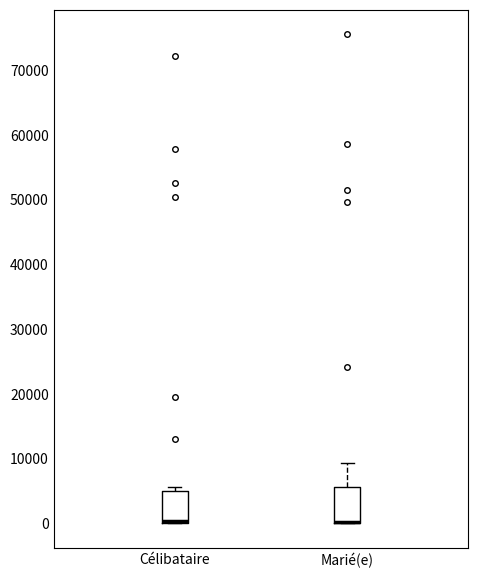

Where is the lower edge of the box for Marié(e) on the y-axis? The values are not printed on the chart, so give them approximately, as read against the axis.

0